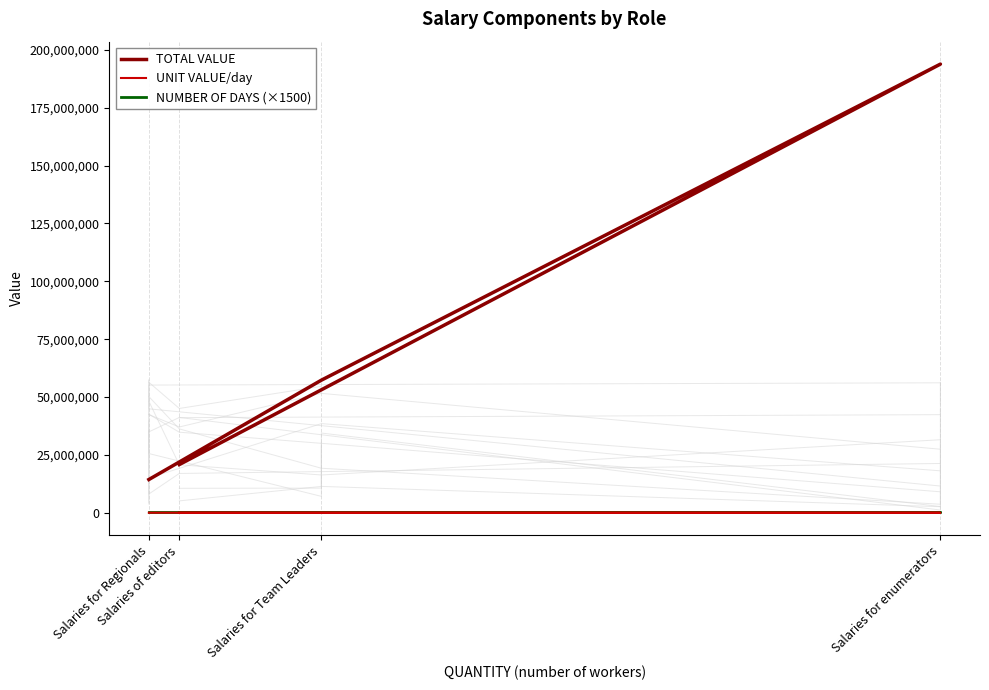

Count the UNIT VALUE/day values in the range 25284 to 27896.

3